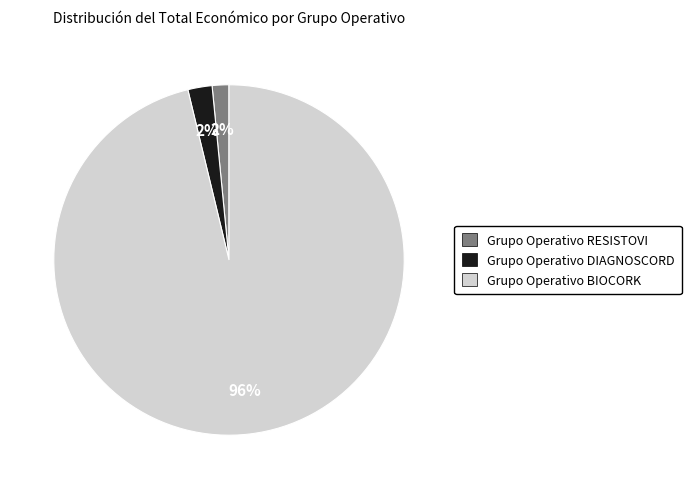

True or false: Grupo Operativo RESISTOVI accounts for 9% of the total.

False